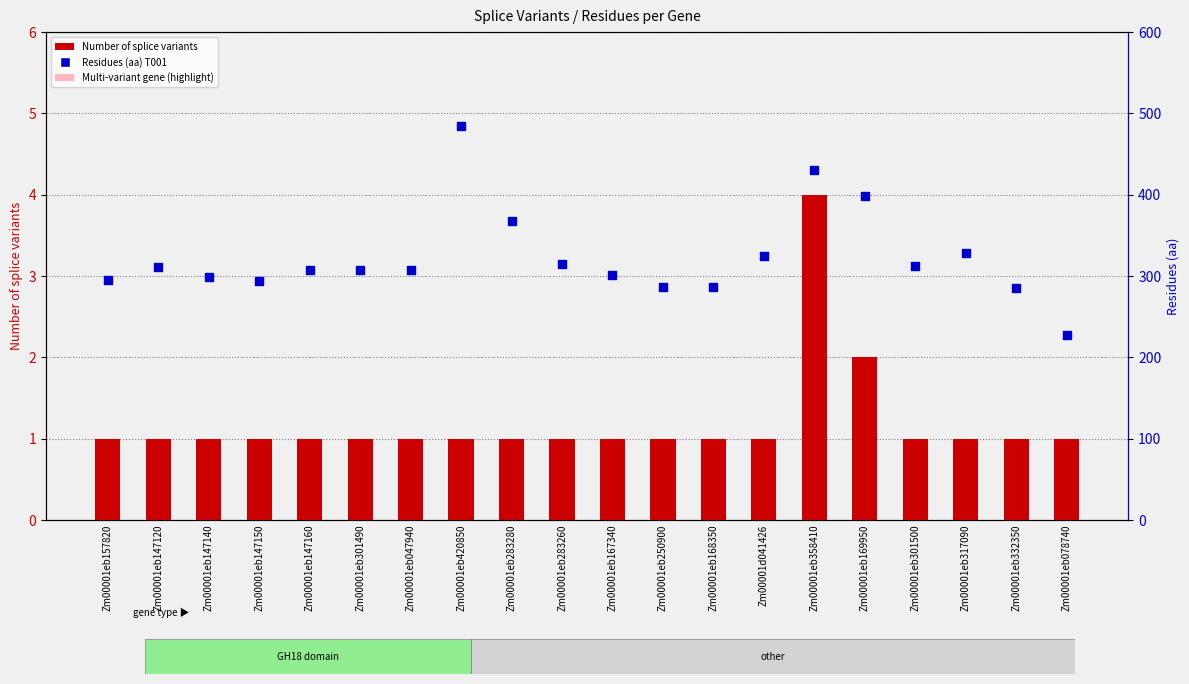

Which series contains the highest Y value?

Residues (aa) T001